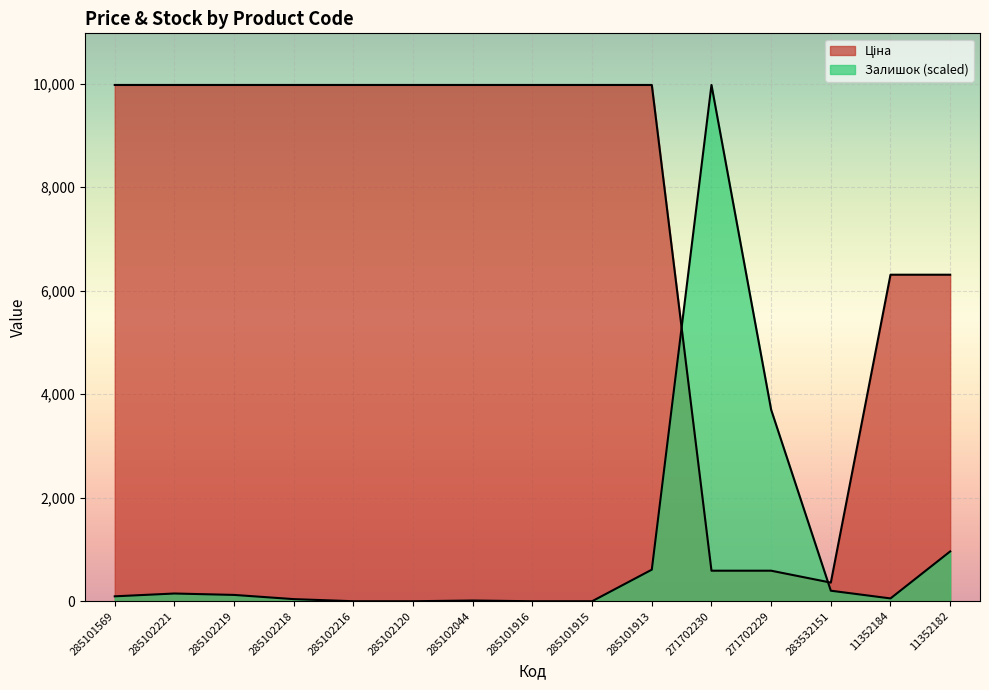

Reading left to right, extract all data points from this chart.

Ціна: 285101569=9975.0	285102221=9975.0	285102219=9975.0	285102218=9975.0	285102216=9975.0	285102120=9975.0	285102044=9975.0	285101916=9975.0	285101915=9975.0	285101913=9975.0	271702230=589.9	271702229=589.9	283532151=359.9	11352184=6308.8	11352182=6308.8
Залишок: 285101569=94.9	285102221=149.1	285102219=122.0	285102218=40.7	285102216=0.0	285102120=0.0	285102044=13.6	285101916=0.0	285101915=0.0	285101913=609.9	271702230=9975.0	271702229=3700.0	283532151=203.3	11352184=54.2	11352182=962.3